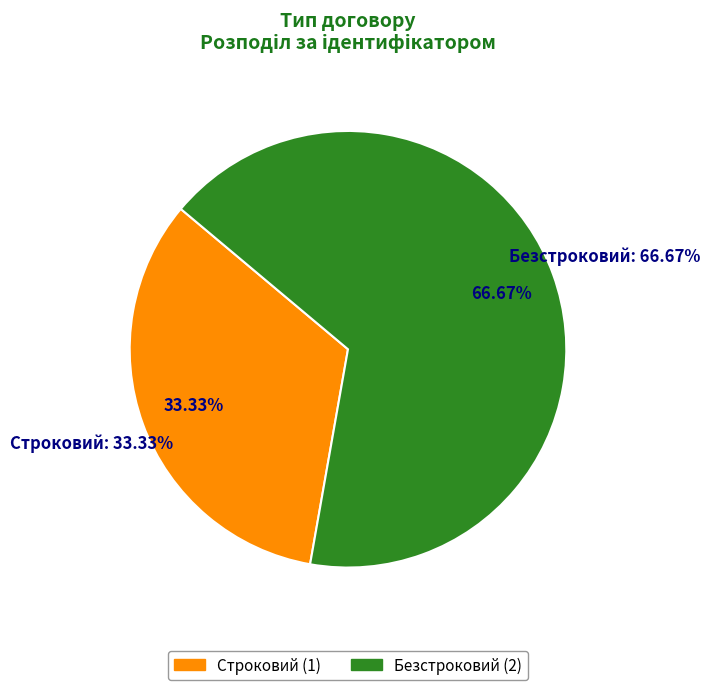

To the nearest percent, what portion does Безстроковий represent?

67%